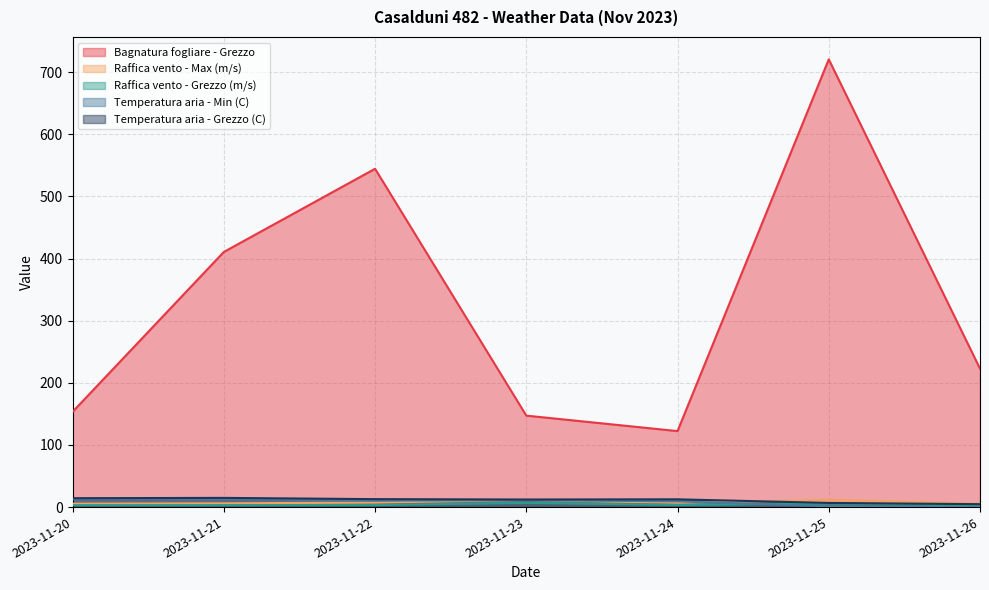

What is the sum of the Bagnatura fogliare - Grezzo values at 2023-11-23 and 2023-11-25?

867.8